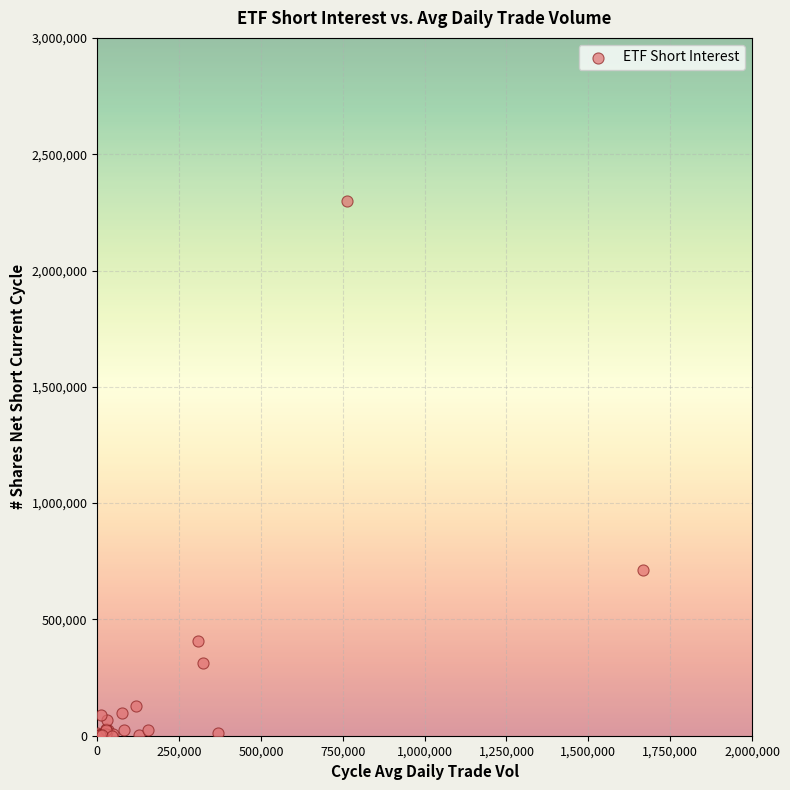

What Y value in the scatter plot is closest to 1149219?

711738